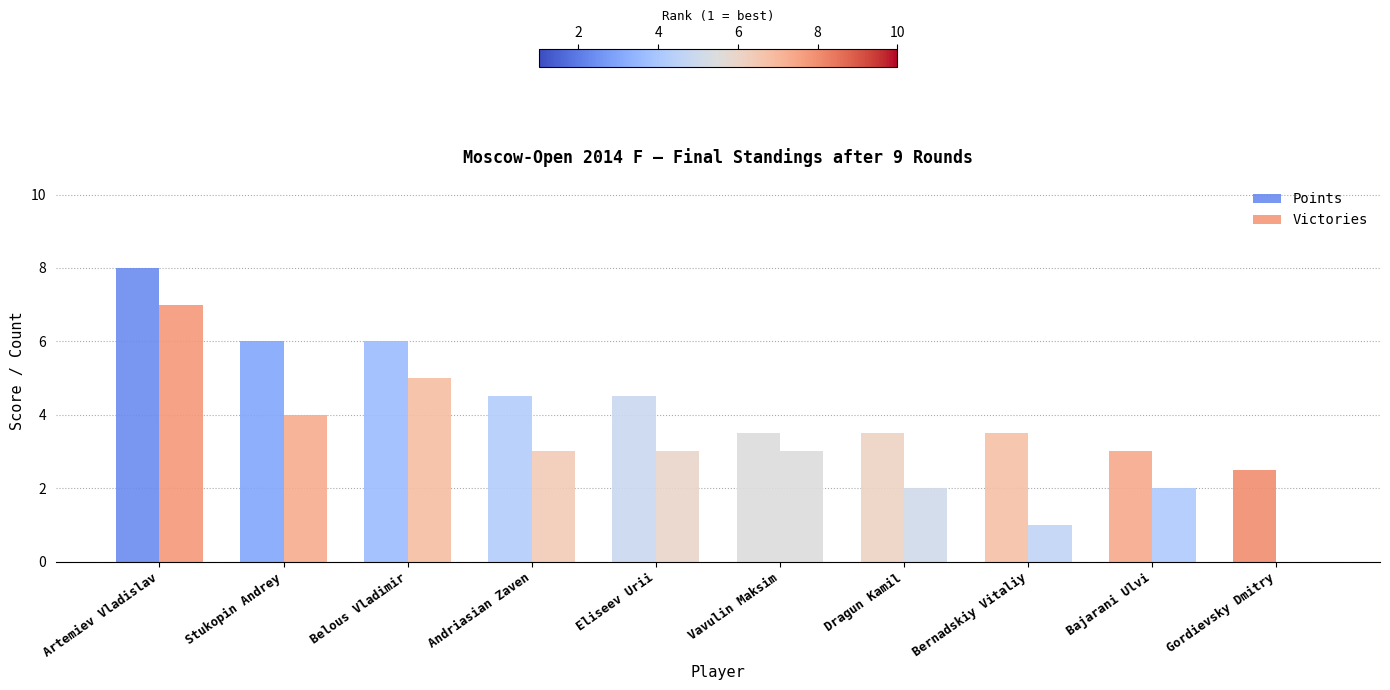

Are the bars grouped side by side (vs. stacked)?

Yes